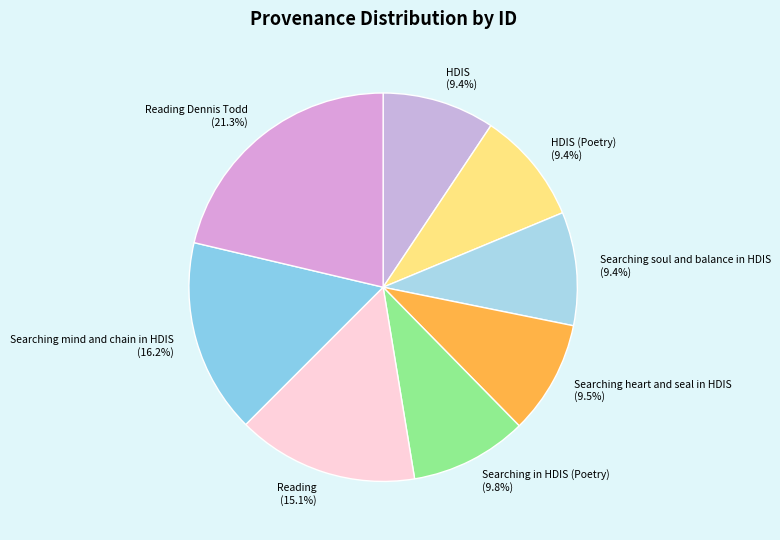

The Searching heart and seal in HDIS slice represents 1% of the pie. True or false?

False